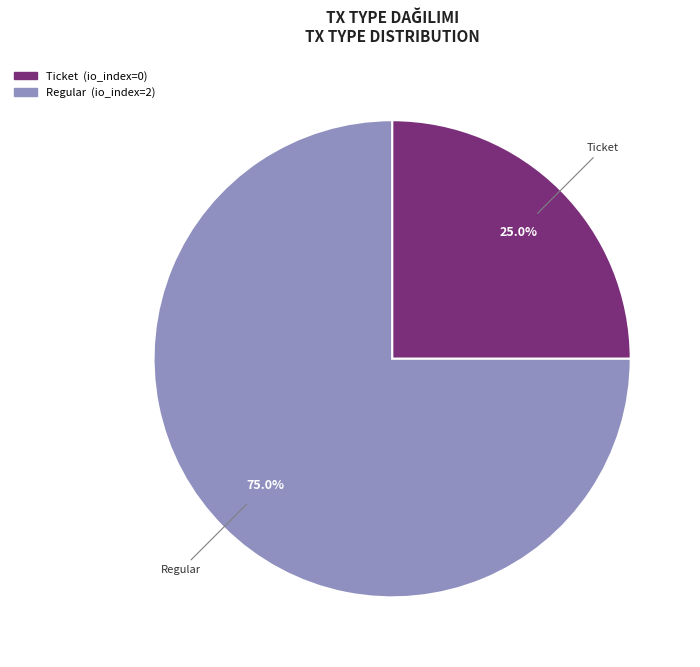

Is there a majority slice in this chart?

Yes